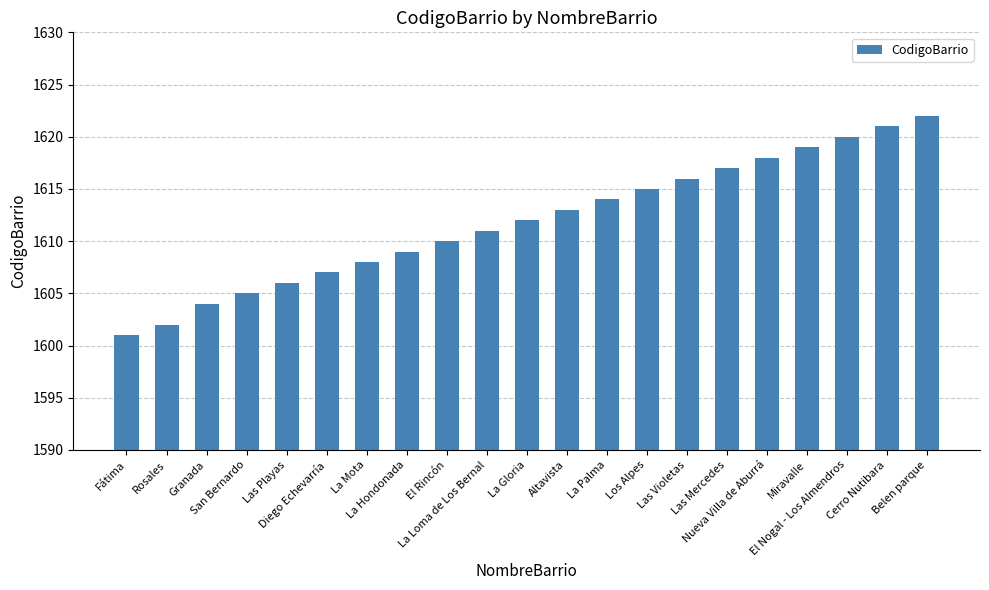

Reading left to right, what are all the values shown in this chart?

Fátima=1601	Rosales=1602	Granada=1604	San Bernardo=1605	Las Playas=1606	Diego Echevarría=1607	La Mota=1608	La Hondonada=1609	El Rincón=1610	La Loma de Los Bernal=1611	La Gloria=1612	Altavista=1613	La Palma=1614	Los Alpes=1615	Las Violetas=1616	Las Mercedes=1617	Nueva Villa de Aburrá=1618	Miravalle=1619	El Nogal - Los Almendros=1620	Cerro Nutibara=1621	Belen parque=1622